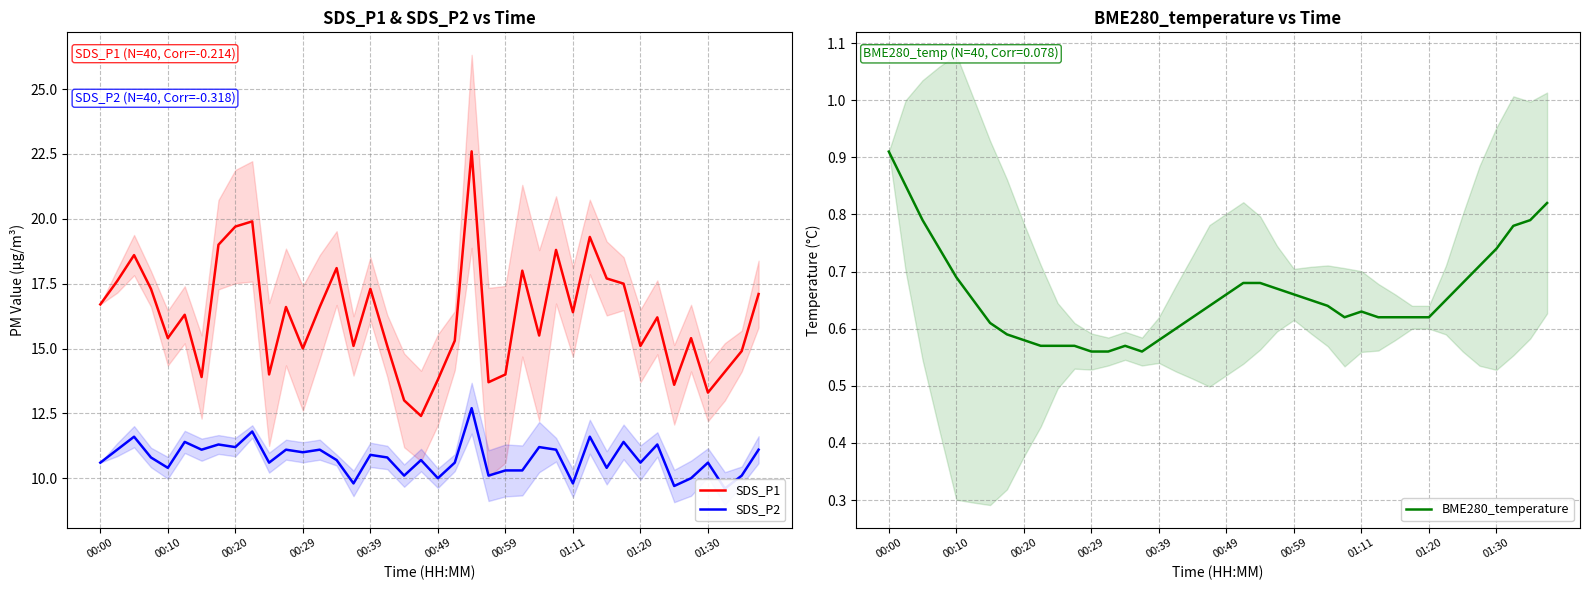

What is the maximum value for SDS_P1?

22.6